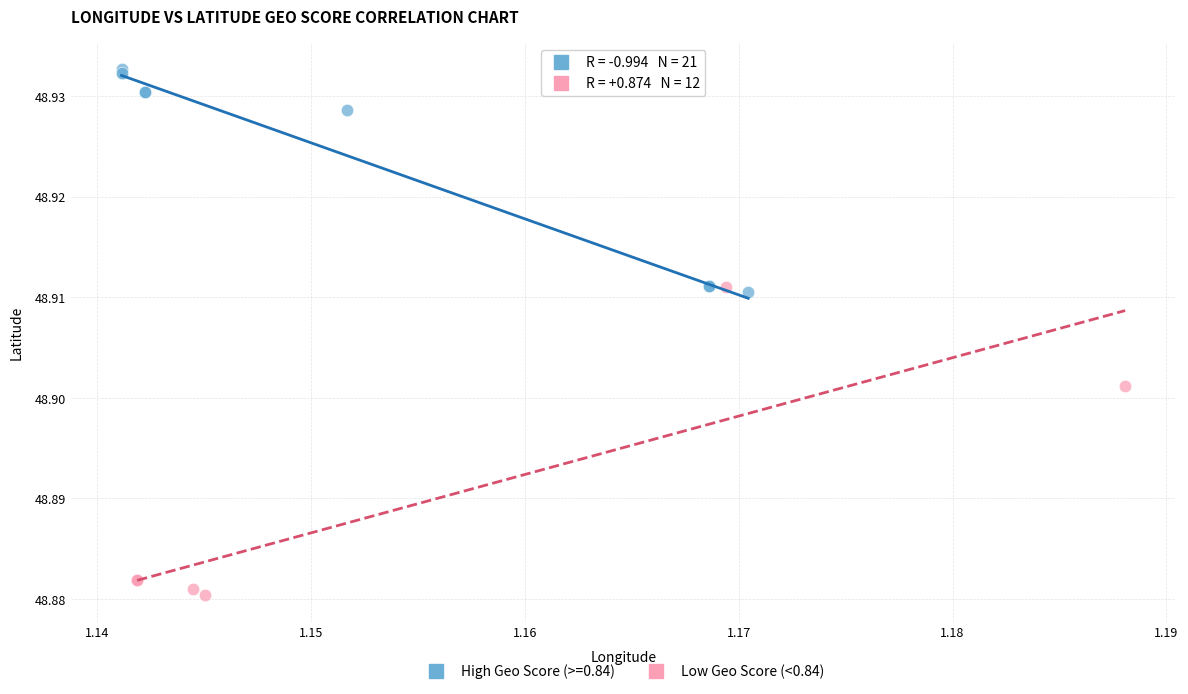

Which series reaches the maximum Y coordinate?

High Geo Score (>=0.84)